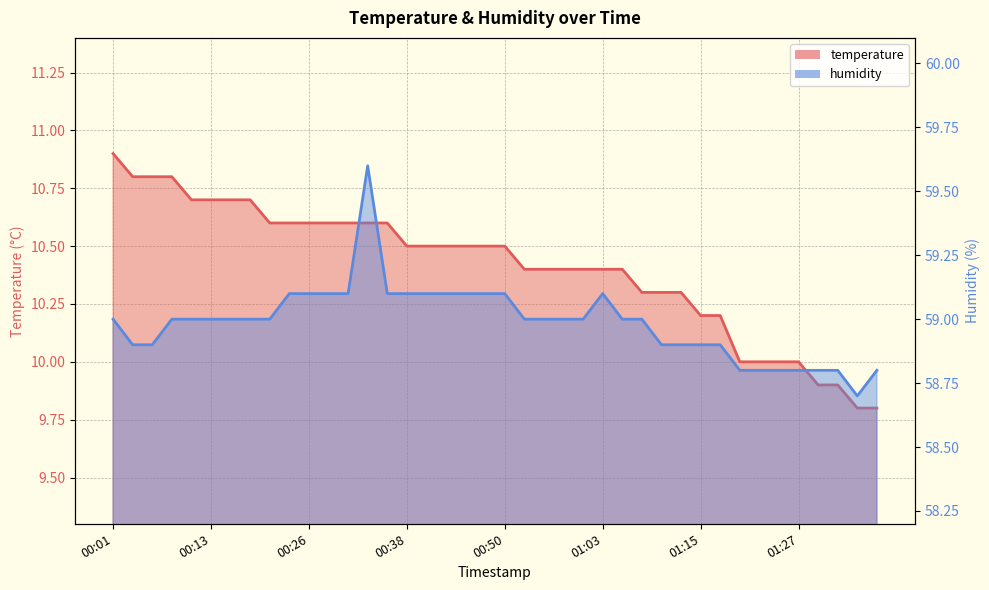

How many distinct data groups are displayed?

2